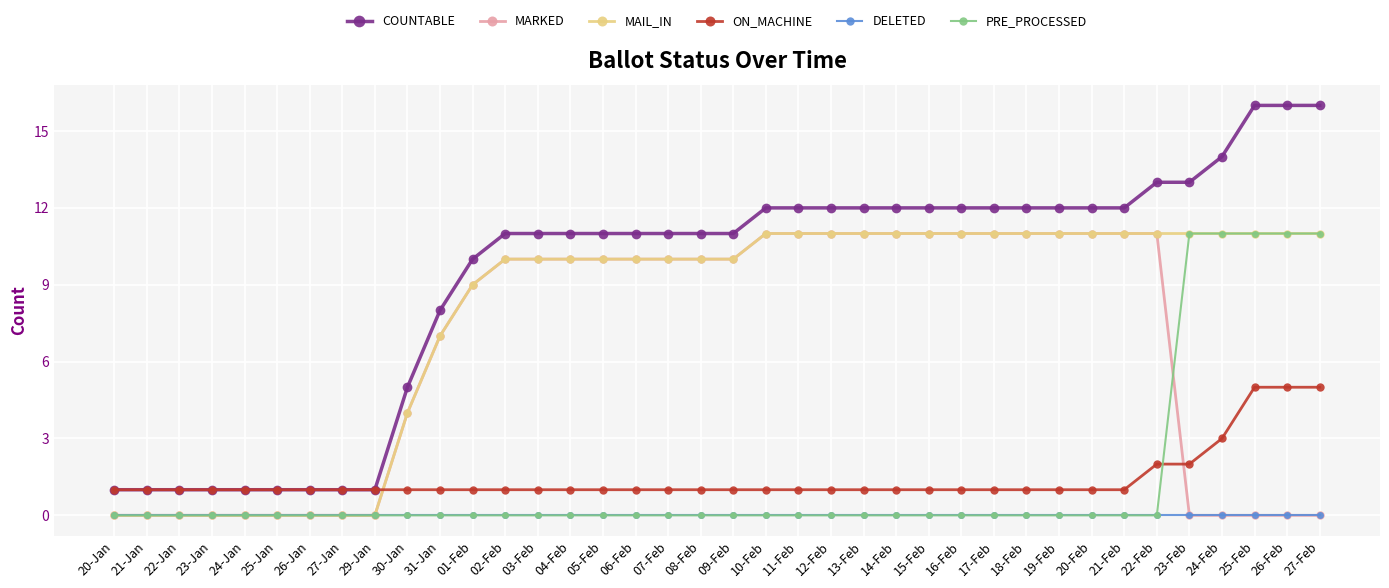

True or false: DELETED and ON_MACHINE intersect in this chart.

False